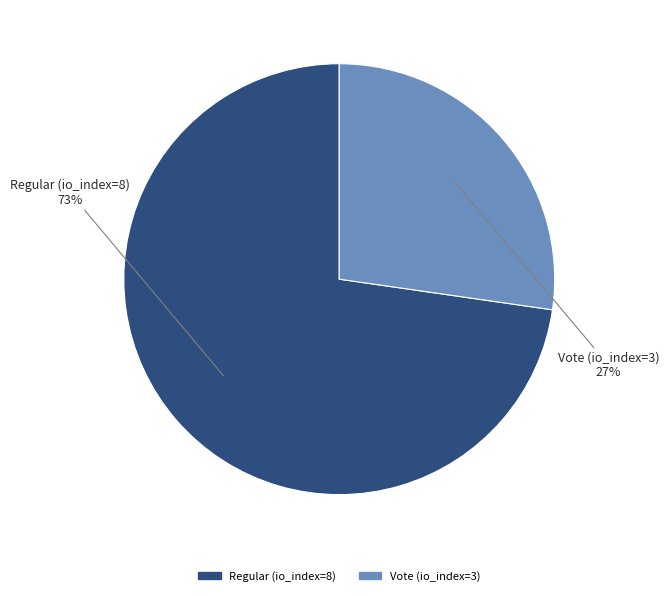

True or false: Regular (io_index=8) accounts for 67% of the total.

False